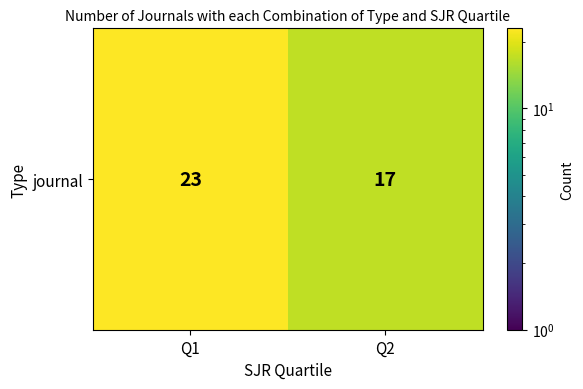

List the labels in order of value, largest first.

Q1, Q2